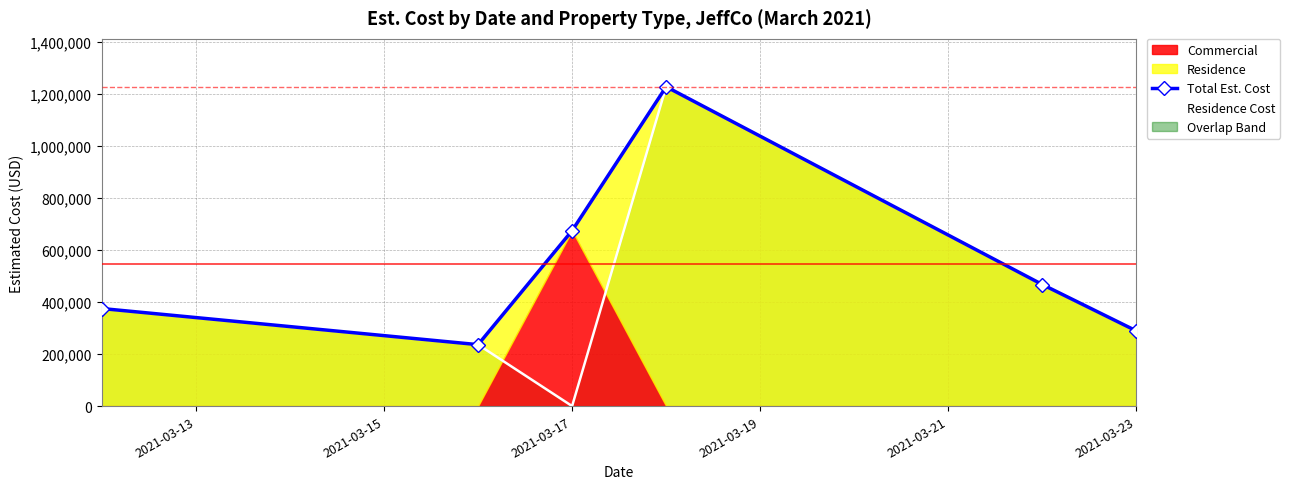

At which label does Residence Cost reach its minimum?

2021-03-17